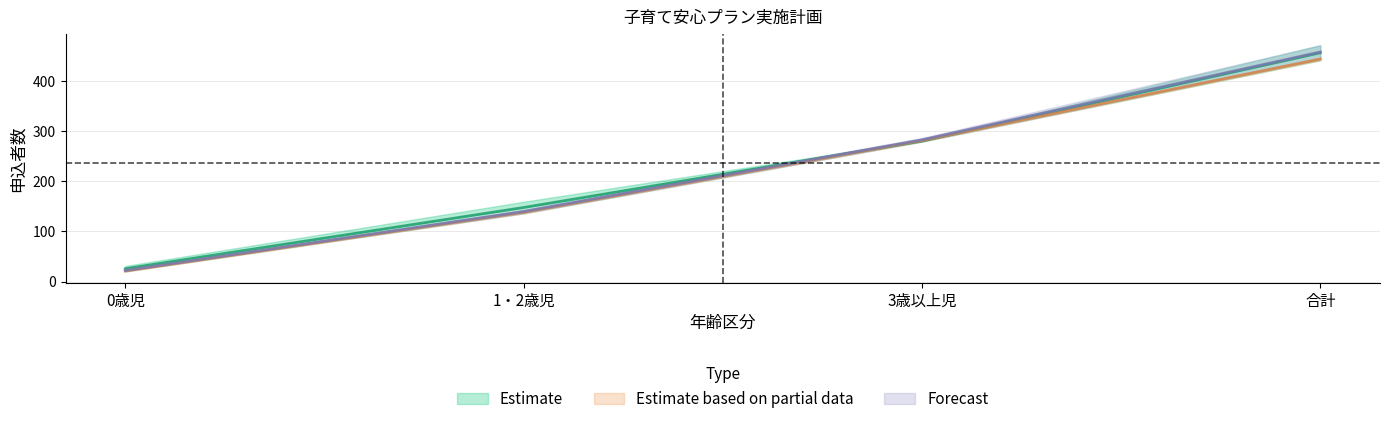

How many lines are shown in the chart?

3